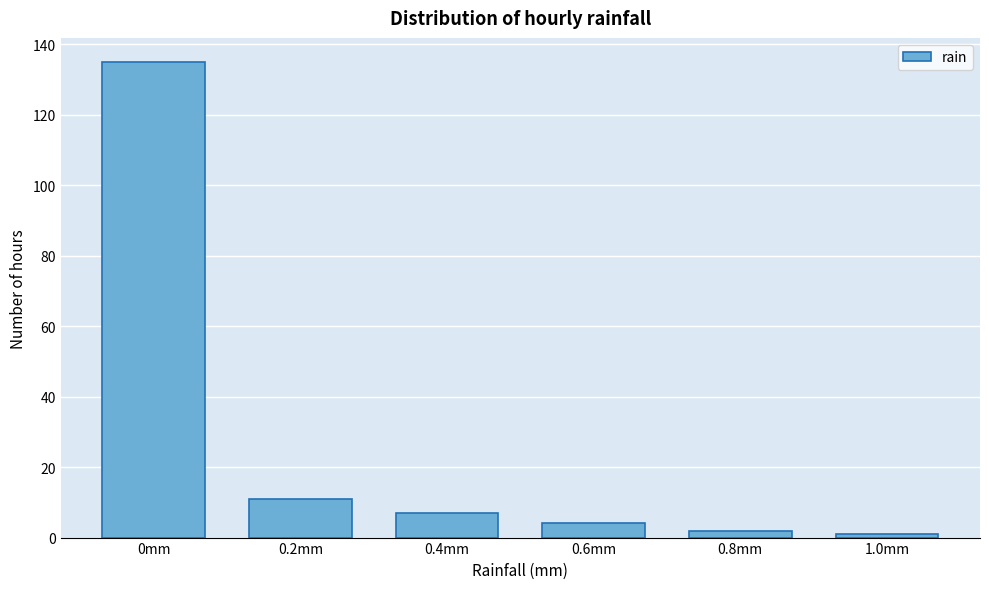

Reading right to left, transcribe all the data shown in this chart.

1	2	4	7	11	135